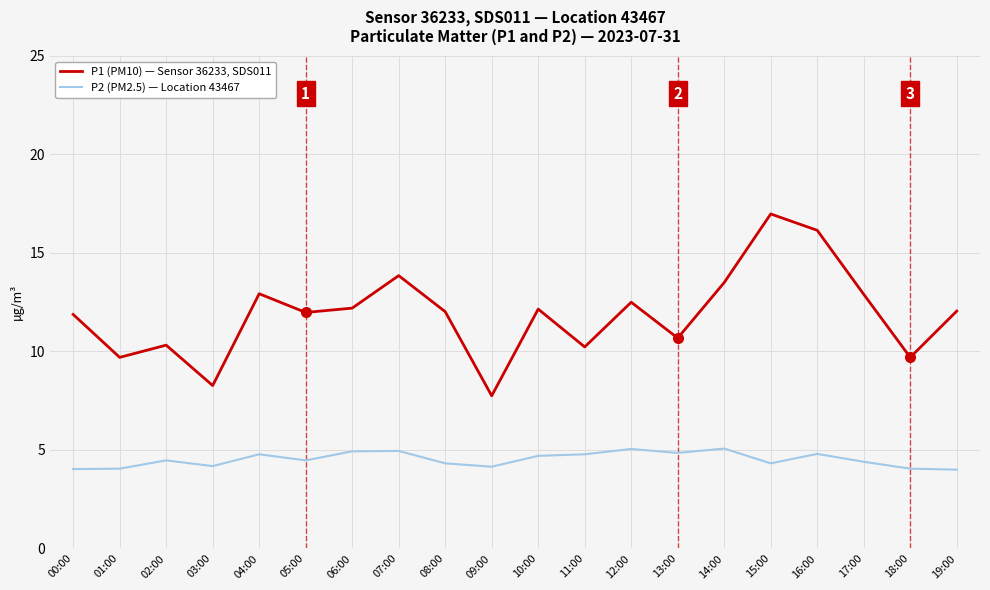

What is the total value across all series at 13:00?

15.5